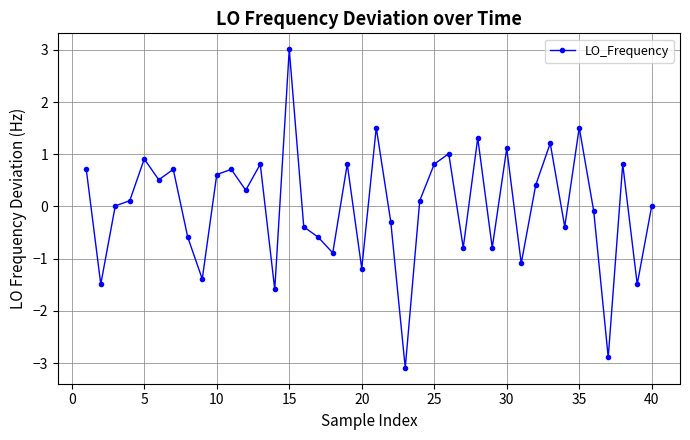

What is the value of the 16th point from the left?

-0.4